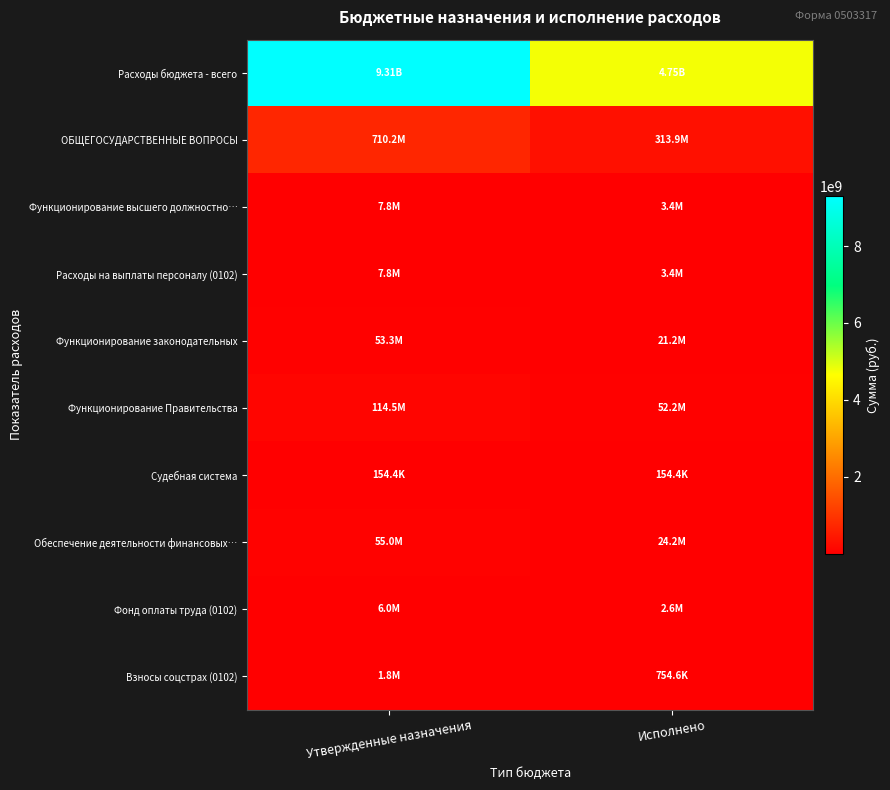

Which series has the largest total across all categories?

Расходы бюджета - всего